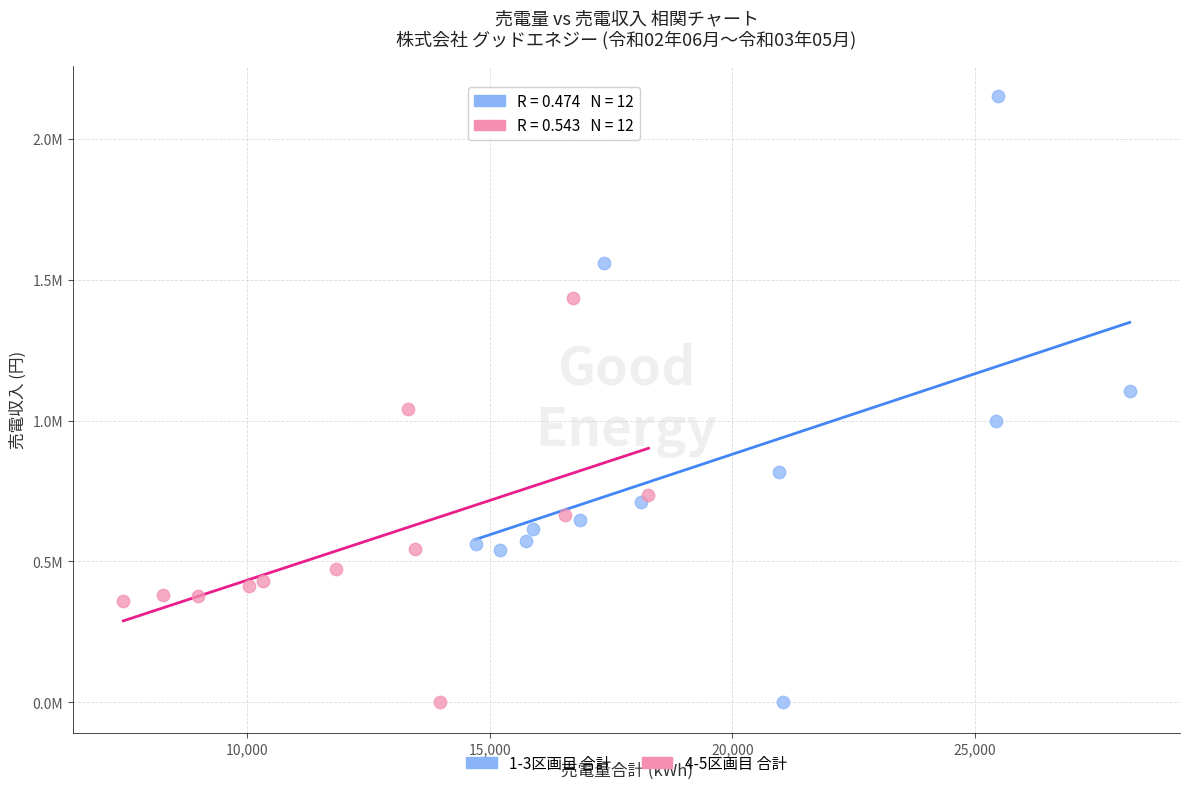

Which series has the largest Y range (max minus min)?

1-3区画目 合計